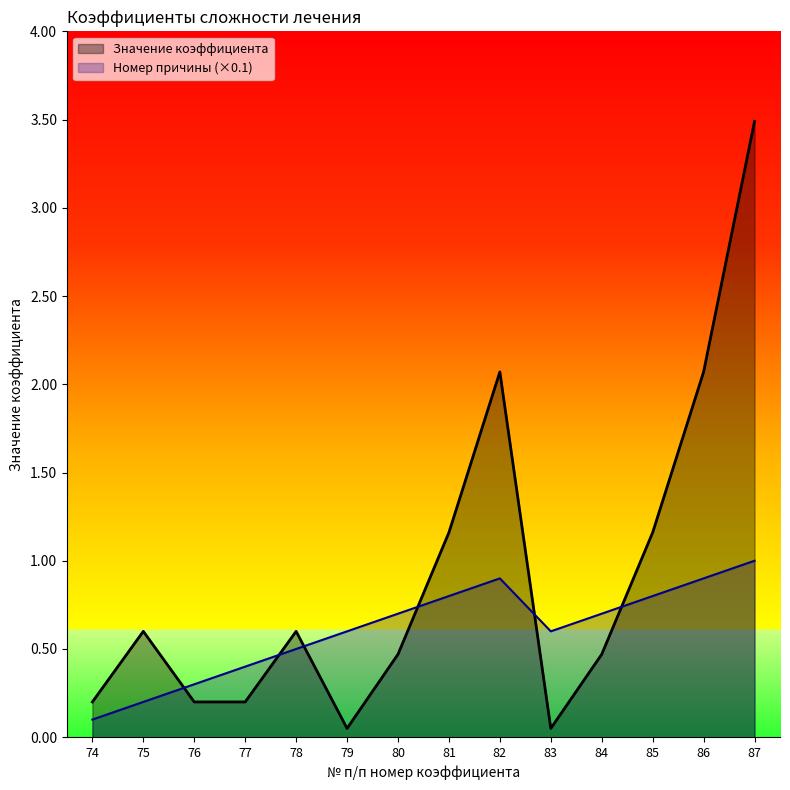

The value of Номер причины at 85 is 0.8. True or false?

True